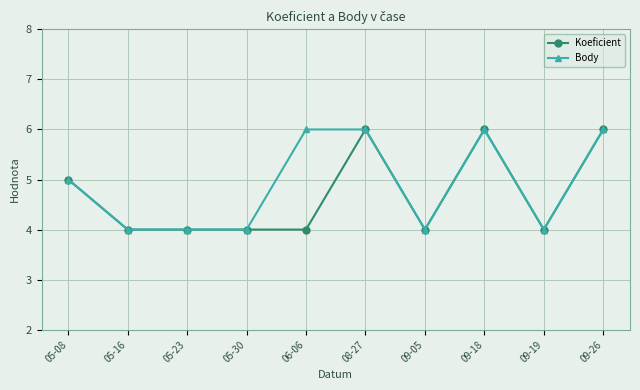

What is the smallest value displayed?

4